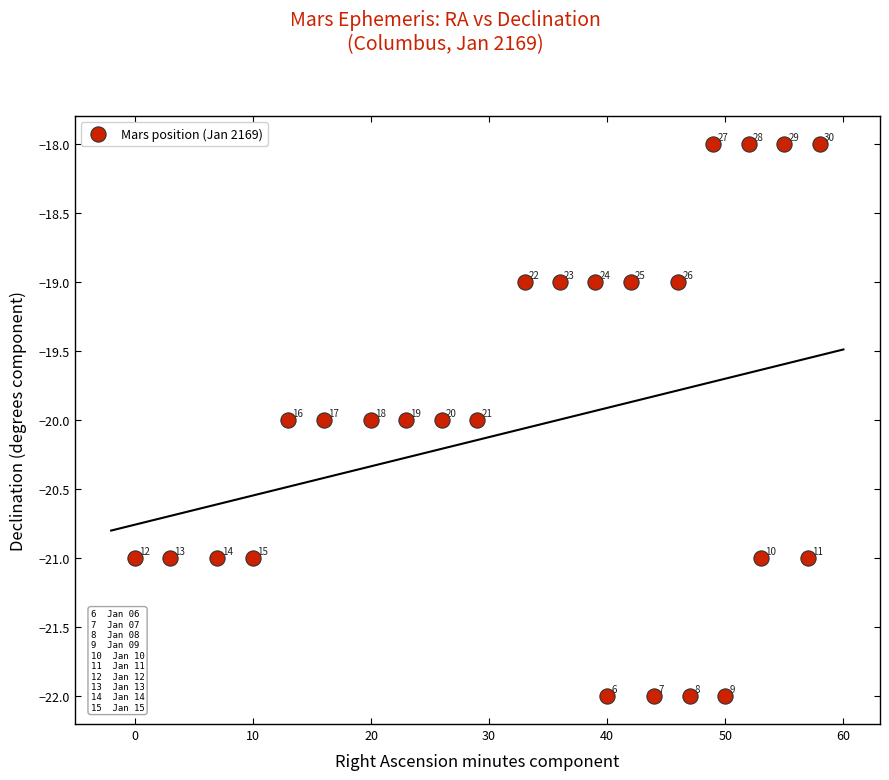

What Y value in the scatter plot is closest to -20?

-20